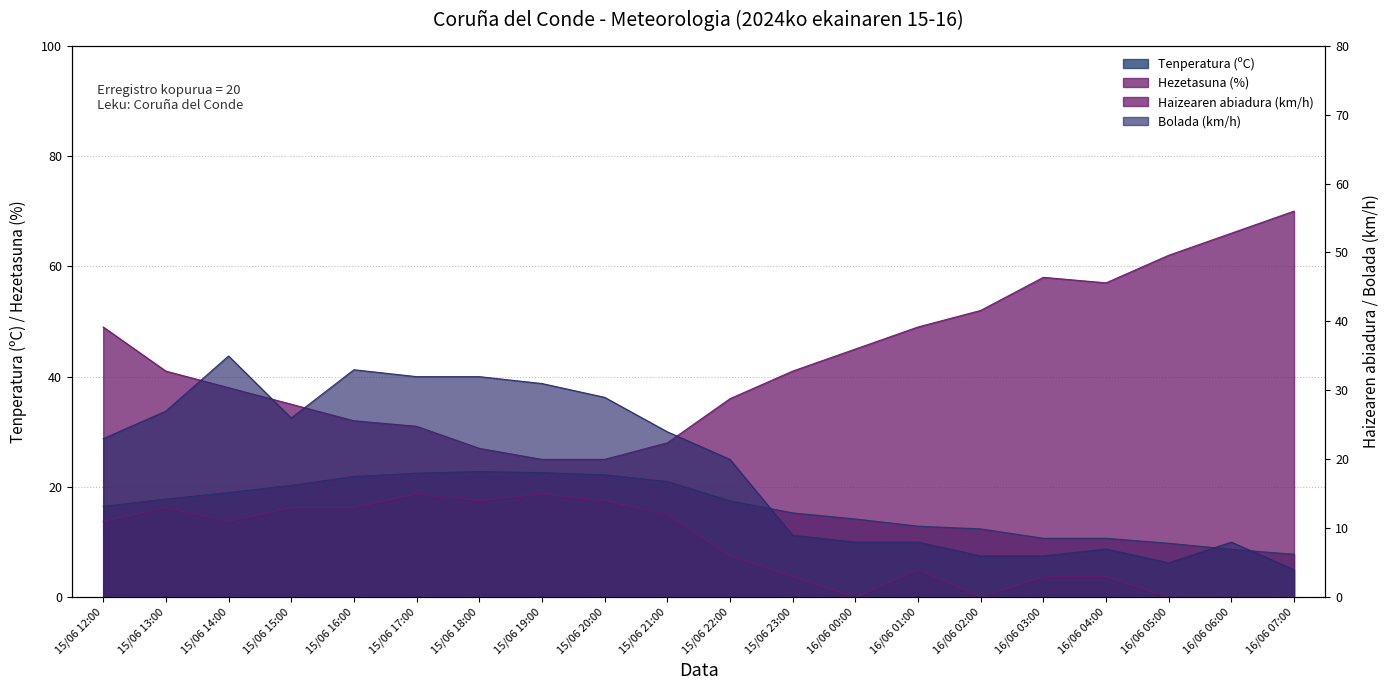

Where does the Haizearen abiadura (km/h) series first go above 11?

15/06 13:00